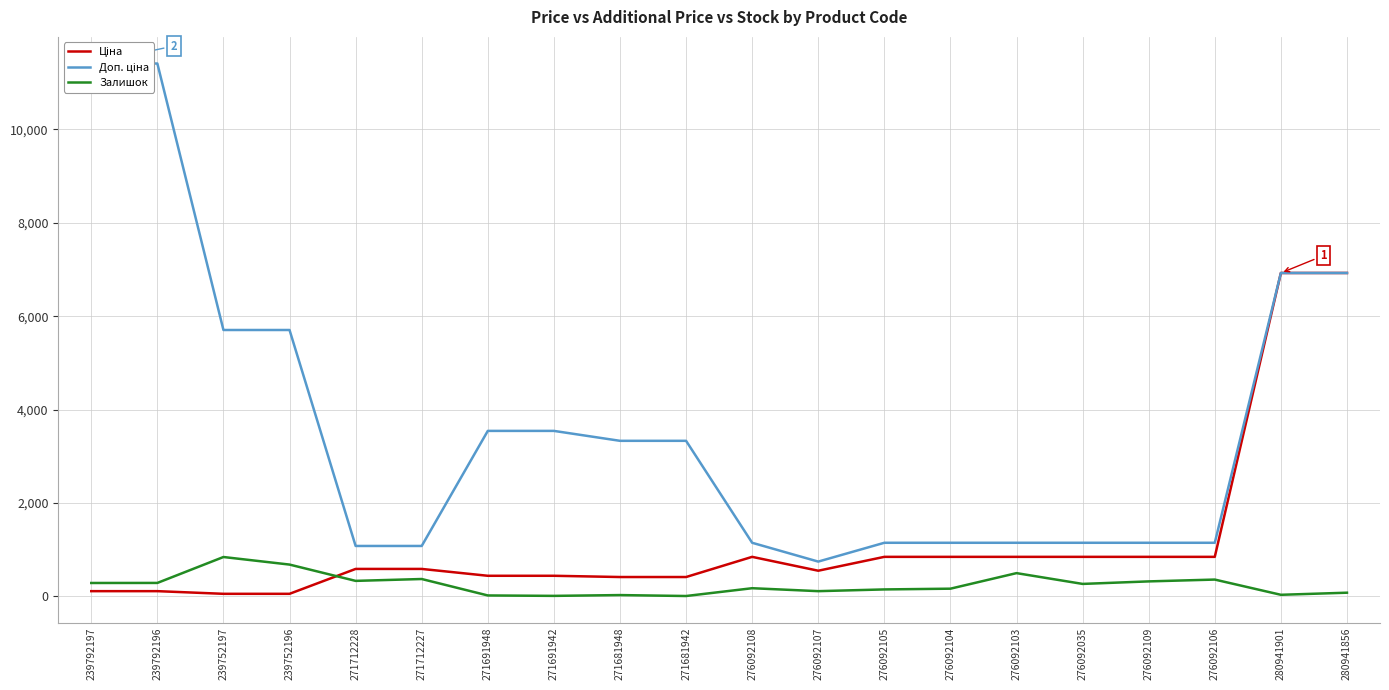

What is the total value across all series at 271712228?

2005.6